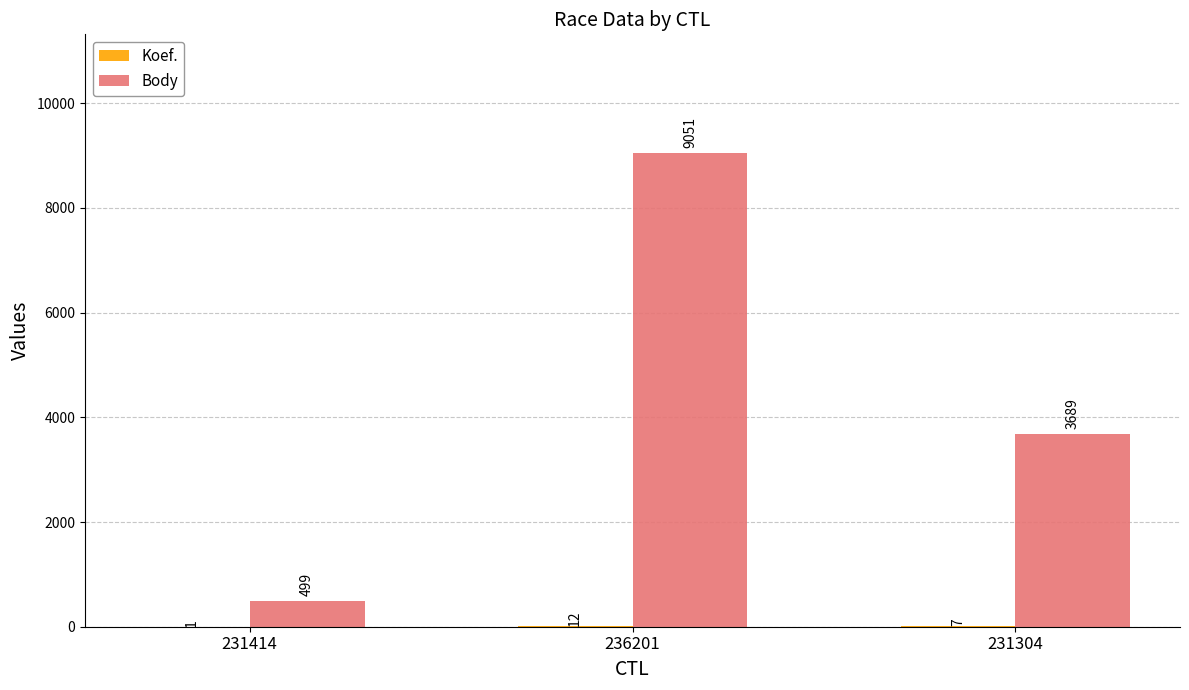

How many categories are shown in the chart?

3